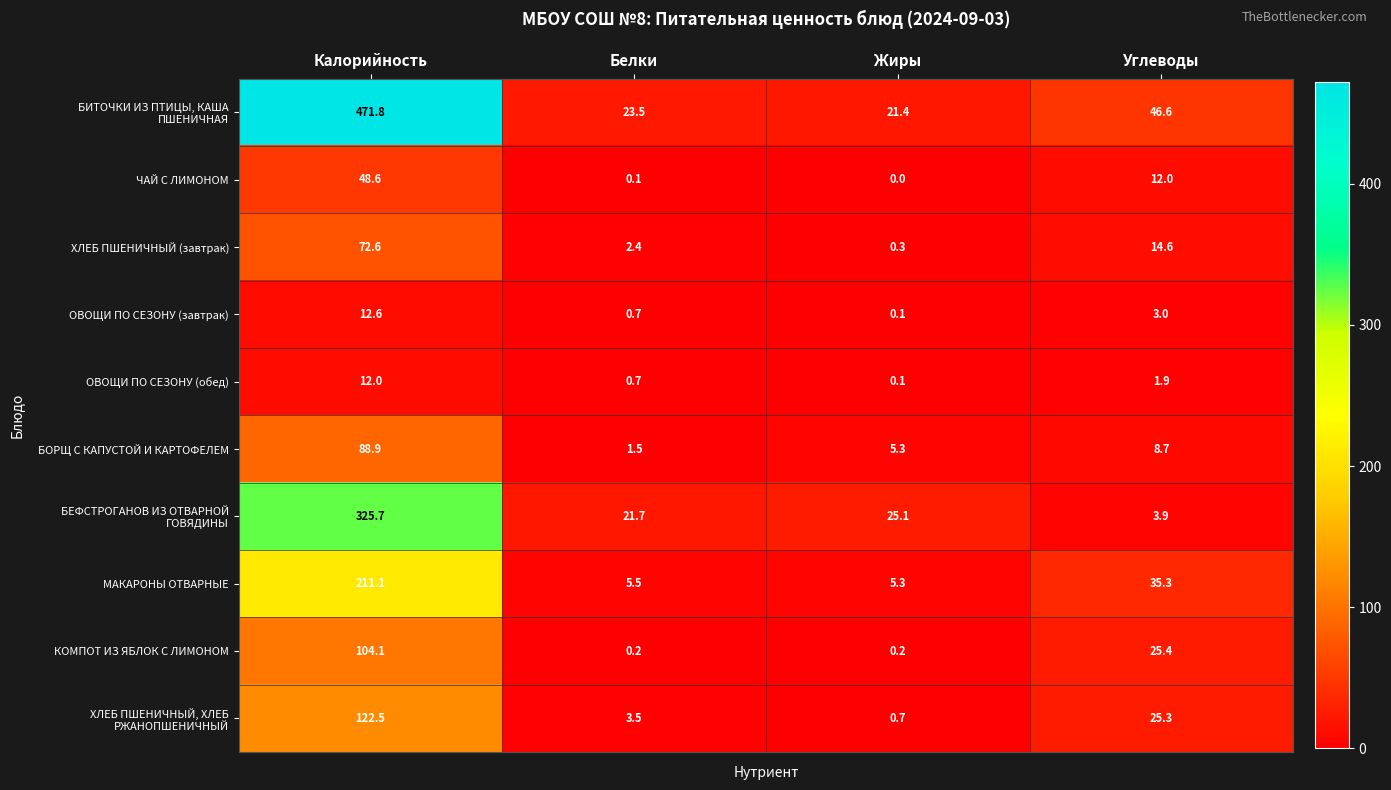

At how many categories does at least one series exceed 299?

1